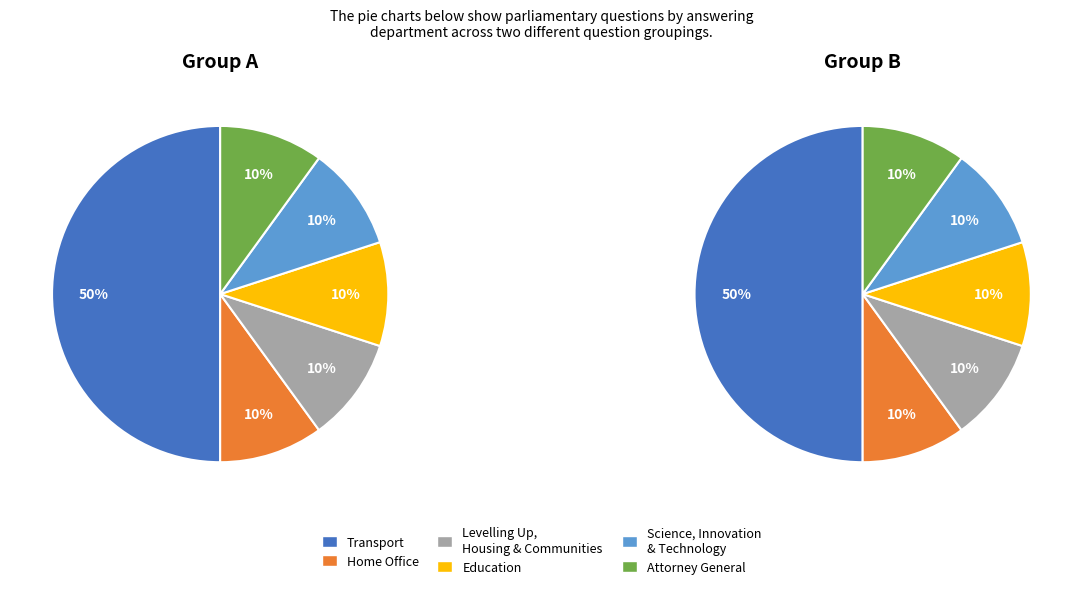

True or false: Transport accounts for 50% of the total.

True